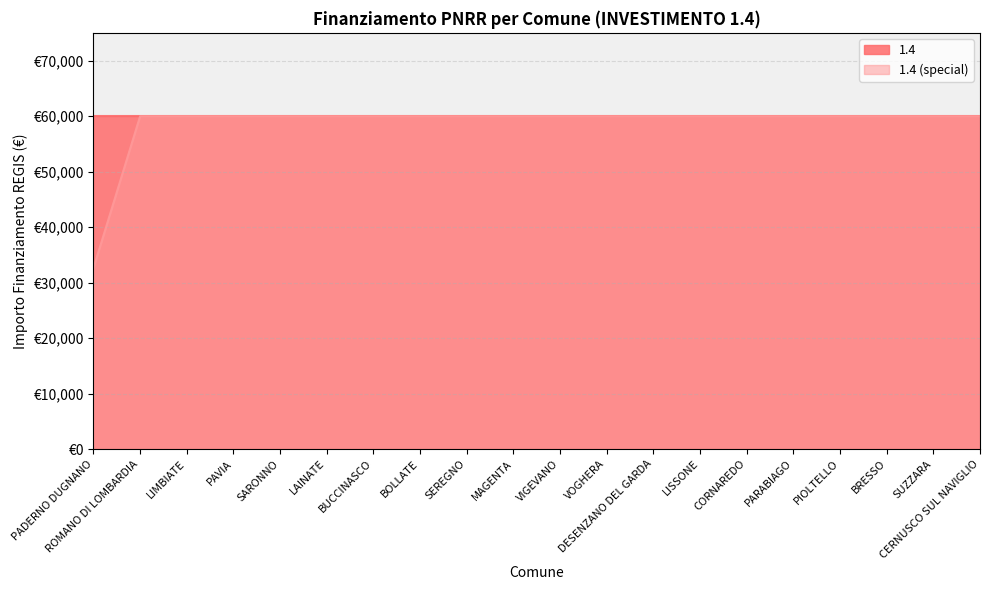

List the labels in order of value, largest first.

ROMANO DI LOMBARDIA, LIMBIATE, PAVIA, SARONNO, LAINATE, BUCCINASCO, BOLLATE, SEREGNO, MAGENTA, VIGEVANO, VOGHERA, DESENZANO DEL GARDA, LISSONE, CORNAREDO, PARABIAGO, PIOLTELLO, BRESSO, SUZZARA, CERNUSCO SUL NAVIGLIO, PADERNO DUGNANO